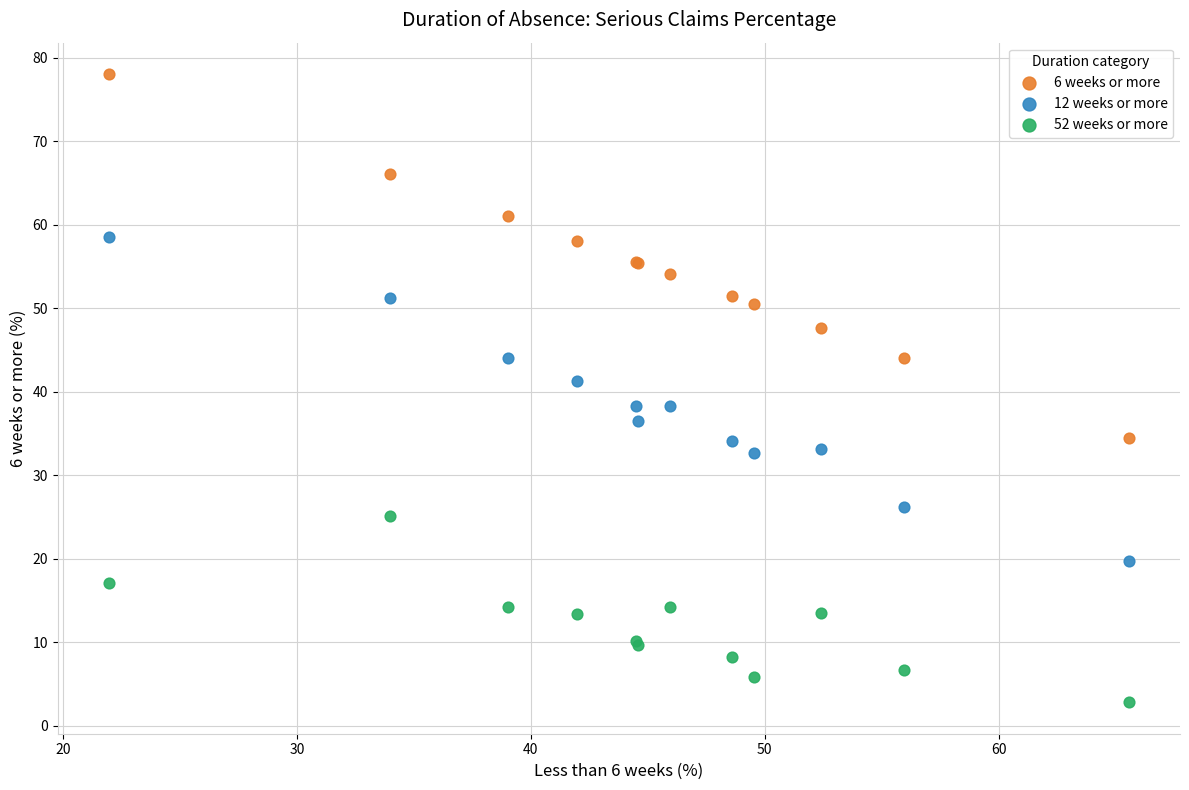

What is the X range (max minus min) for the scatter plot?

43.6